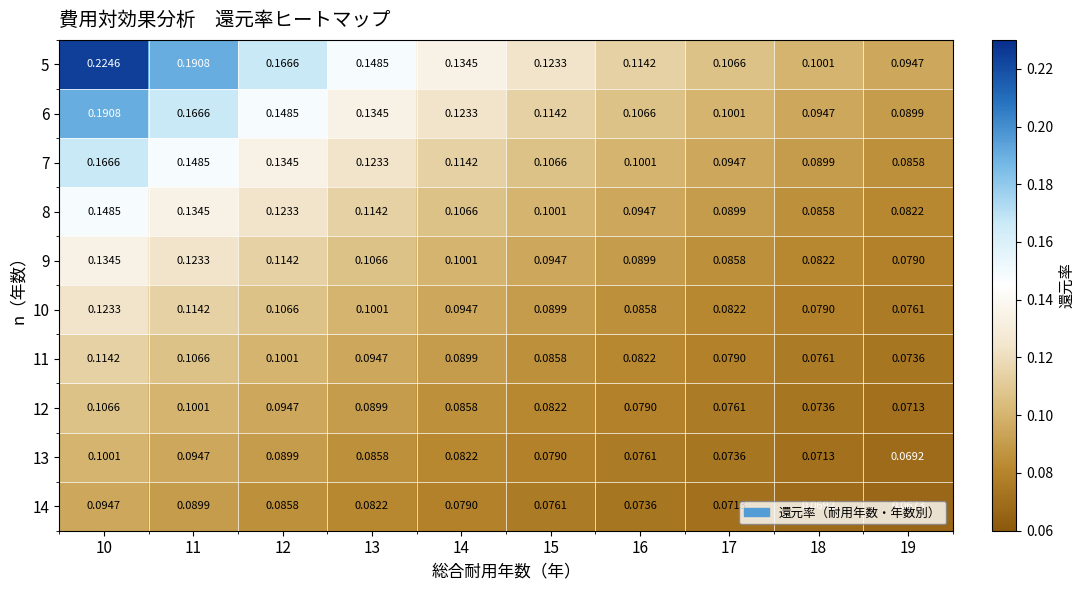

Is the value of 11 at 10 greater than the value of 7 at 17?

Yes